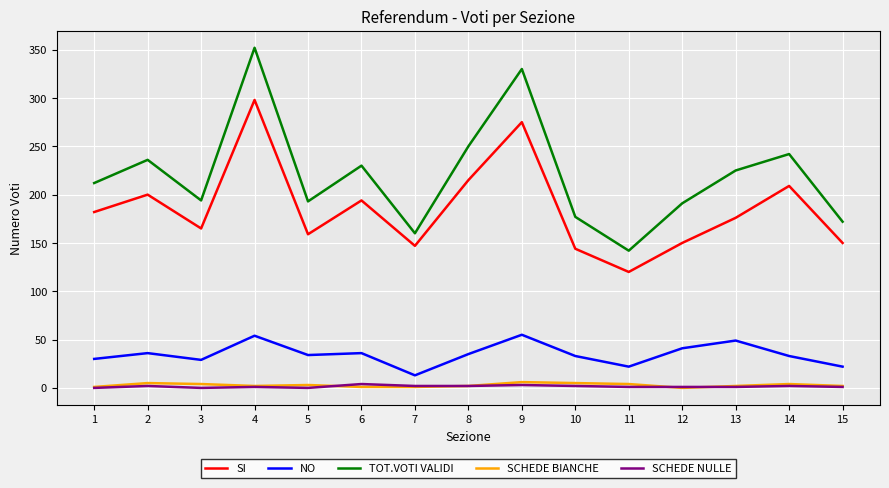

True or false: SI and NO intersect in this chart.

False